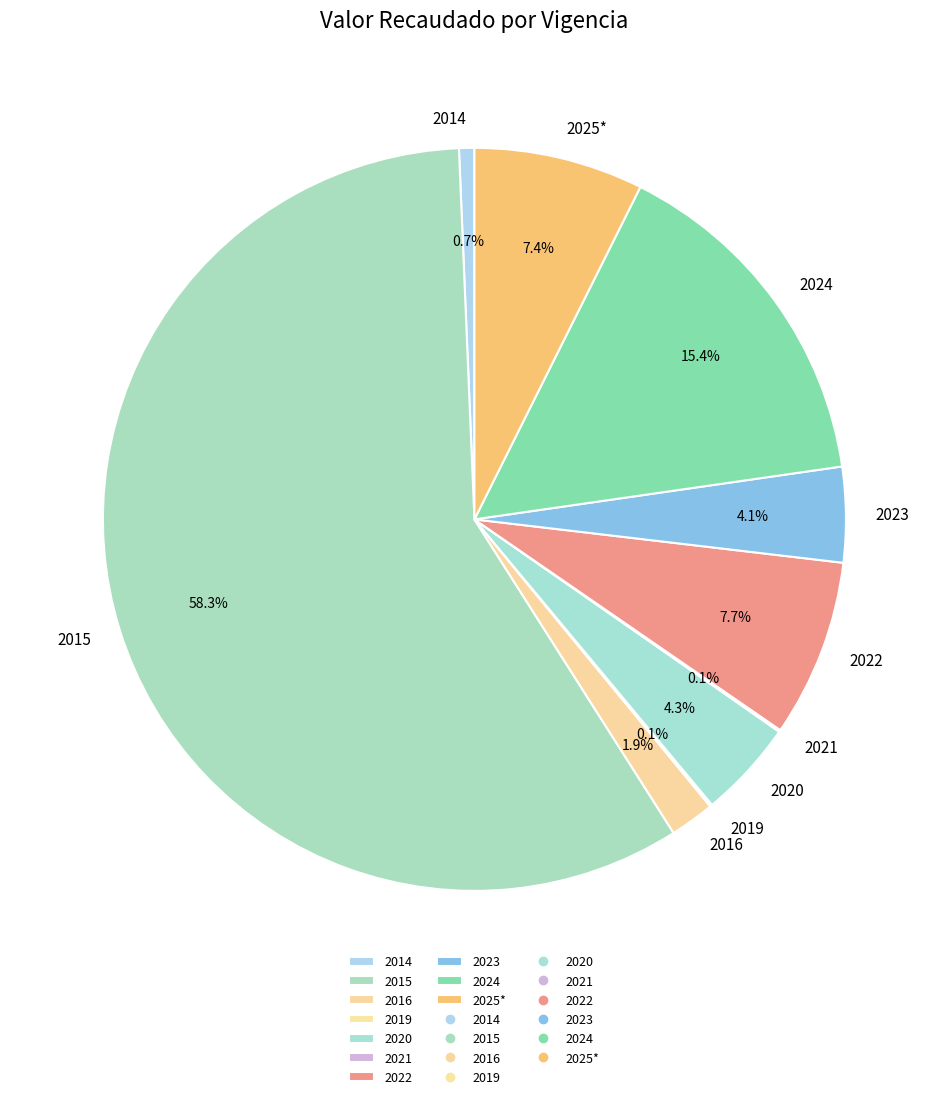

To the nearest percent, what is the average slice percentage?

10%